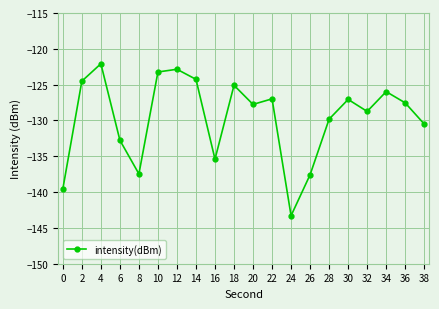

How many interior local valleys (lower than both neighbors) does the data have?

5